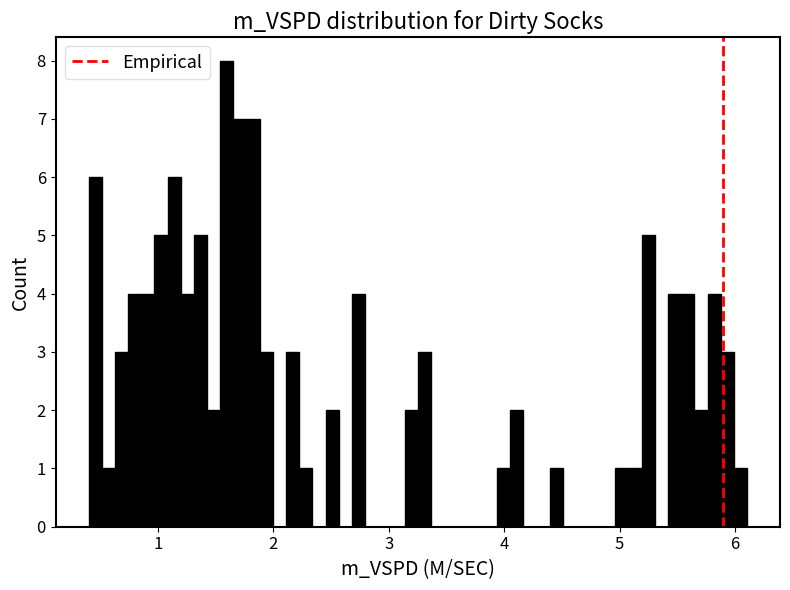

Read against the x-axis, roughly where is the centre of the tallest bar?

1.6